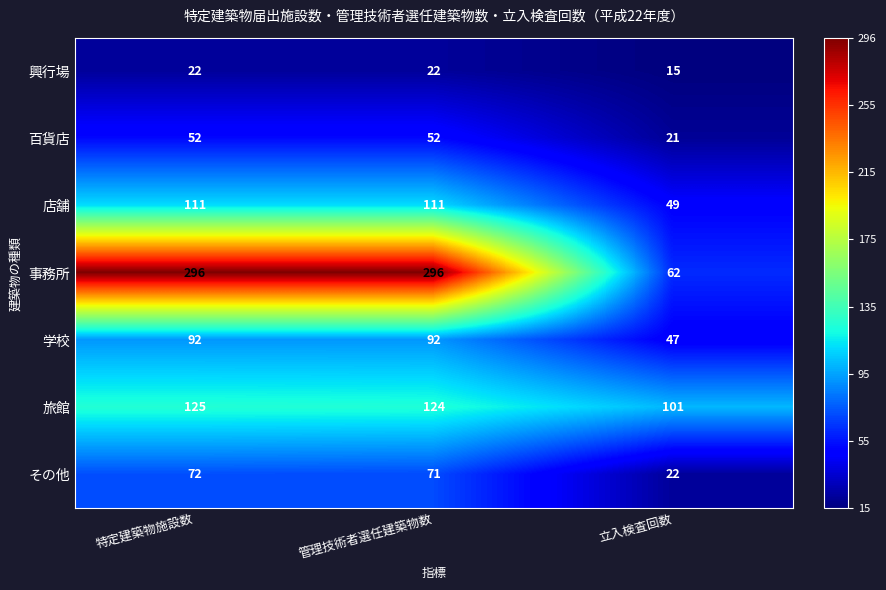

What is the average value of the 百貨店 series?

42